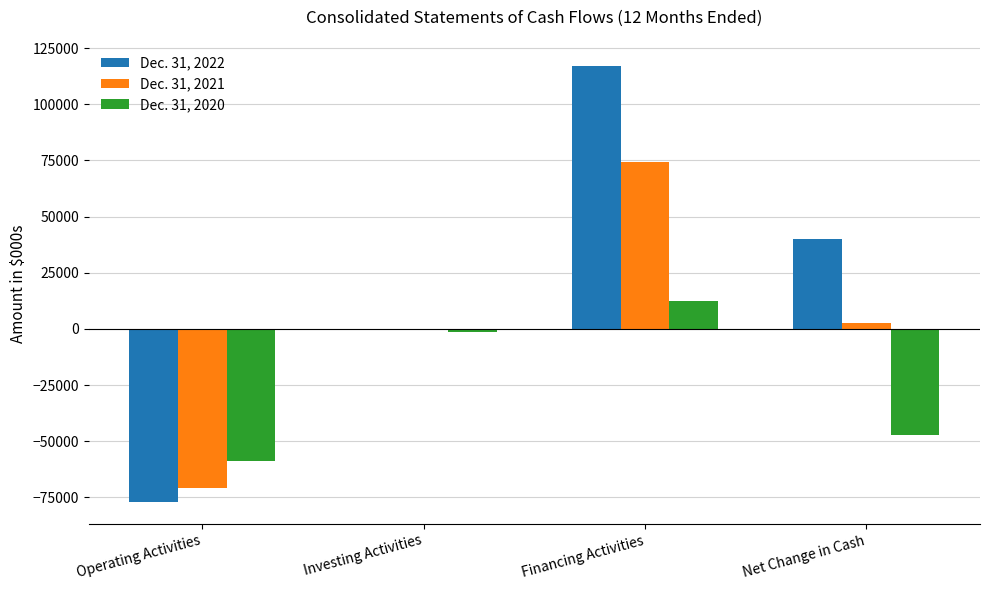

Which series has the largest total across all categories?

Dec. 31, 2022